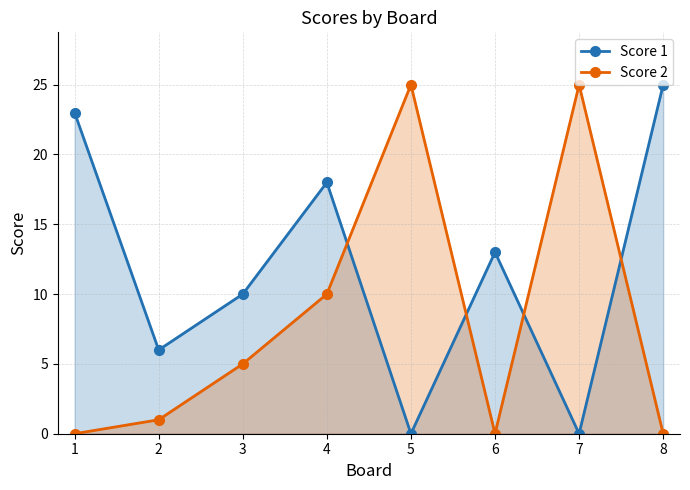

True or false: Score 1 has more than 1 interior local peaks.

True